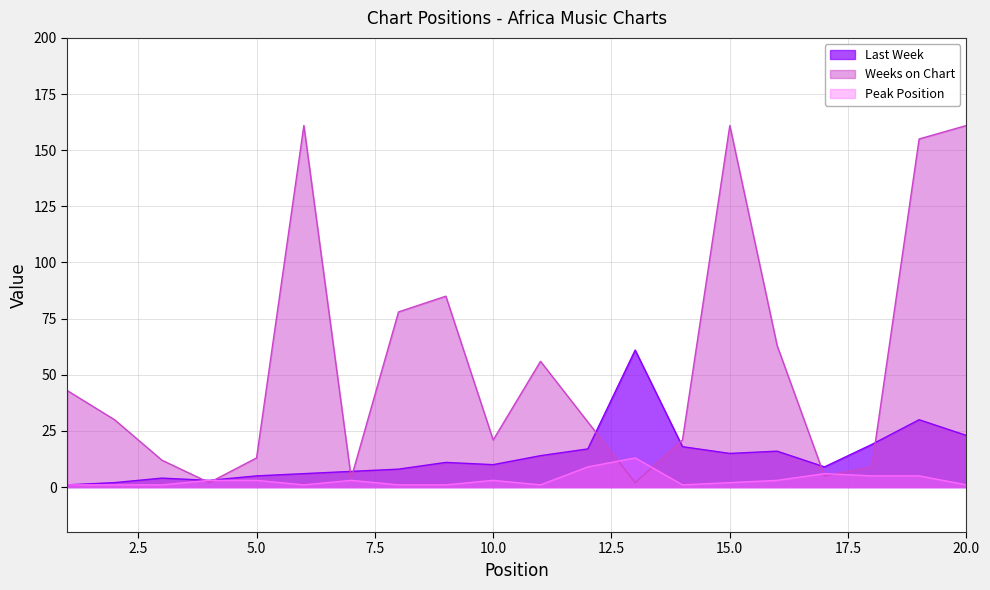

How many lines are shown in the chart?

3